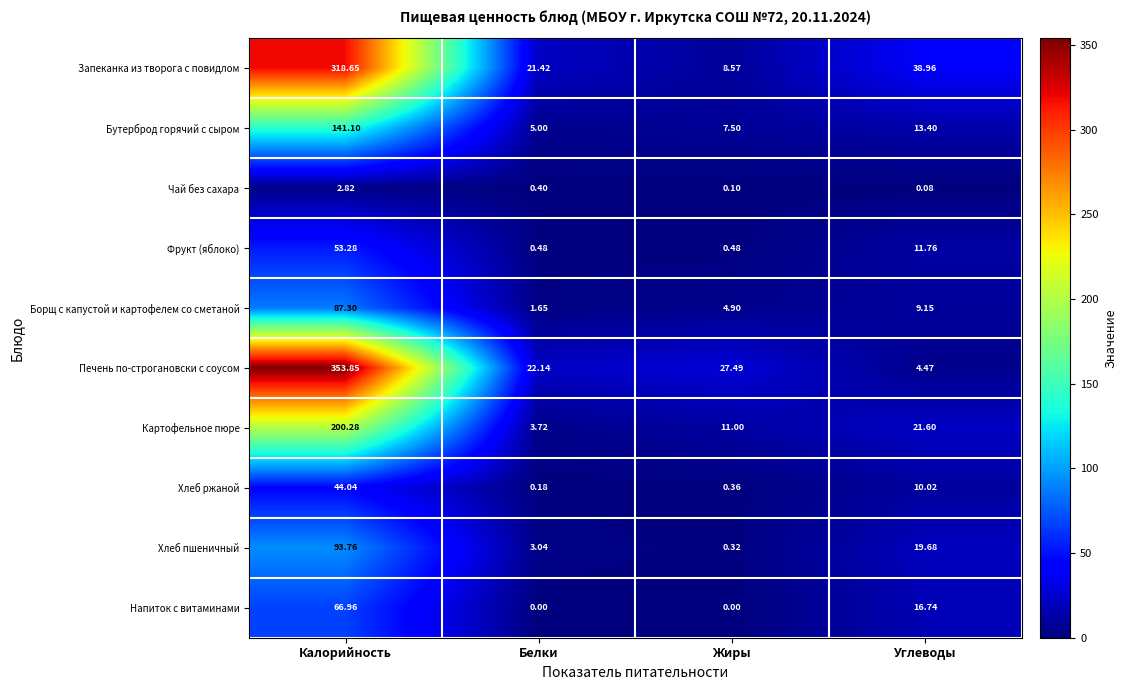

What is the difference between the highest and lowest values at Углеводы?

38.9